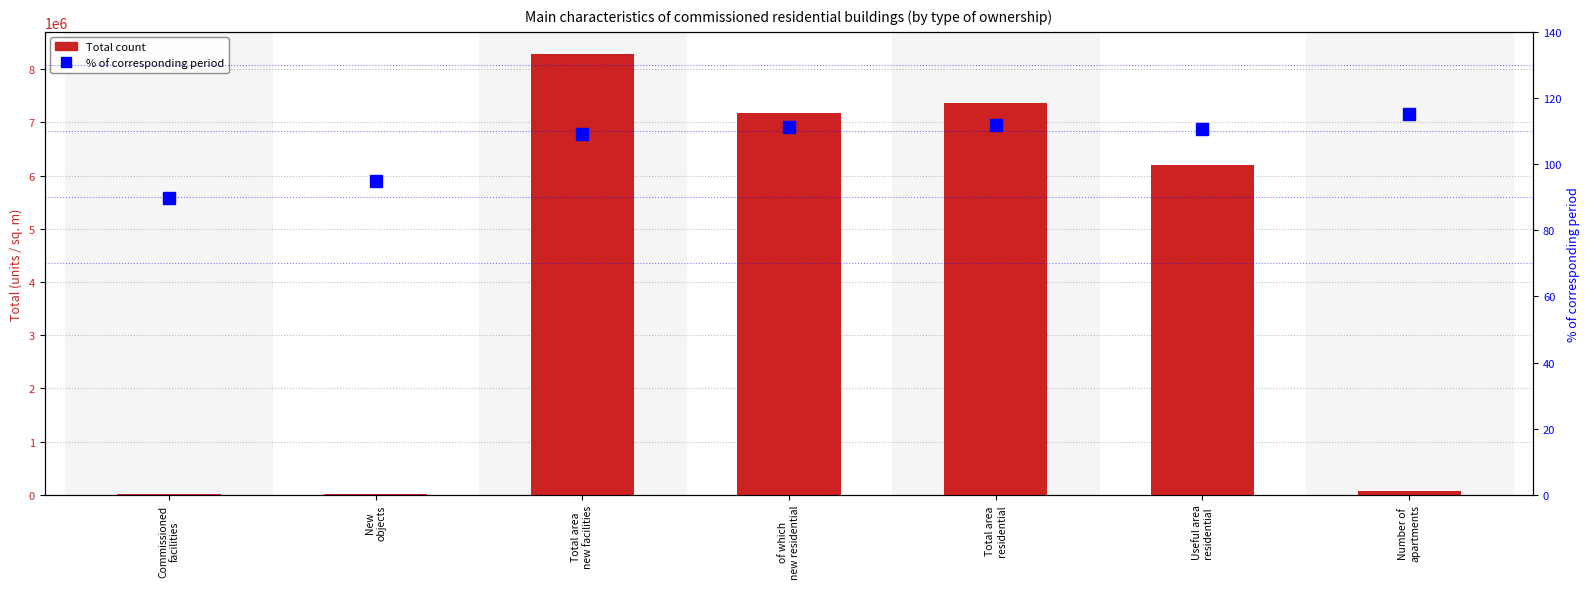

True or false: Total has a value of 9967.0 at New
objects.

False